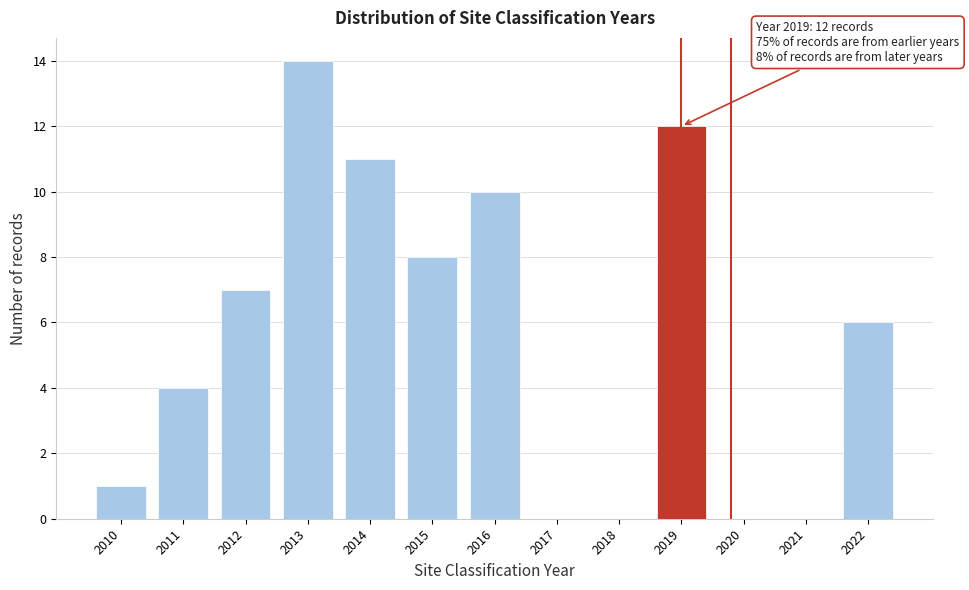

Reading left to right, extract all data points from this chart.

2010=1	2011=4	2012=7	2013=14	2014=11	2015=8	2016=10	2017=0	2018=0	2019=12	2020=0	2021=0	2022=6